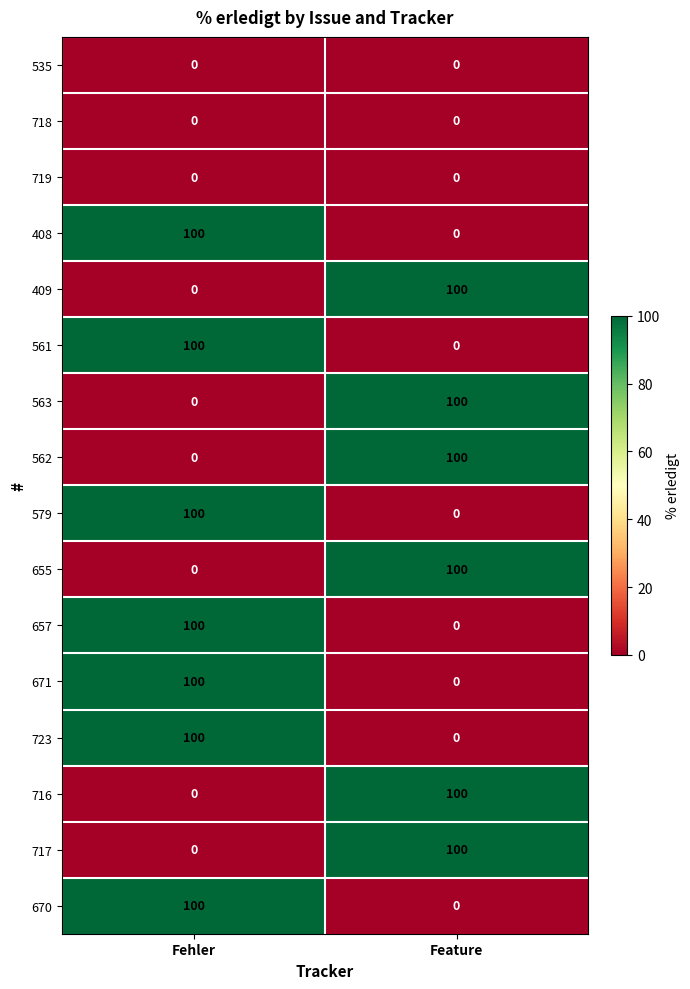

What is the sum of all 579 values?

100